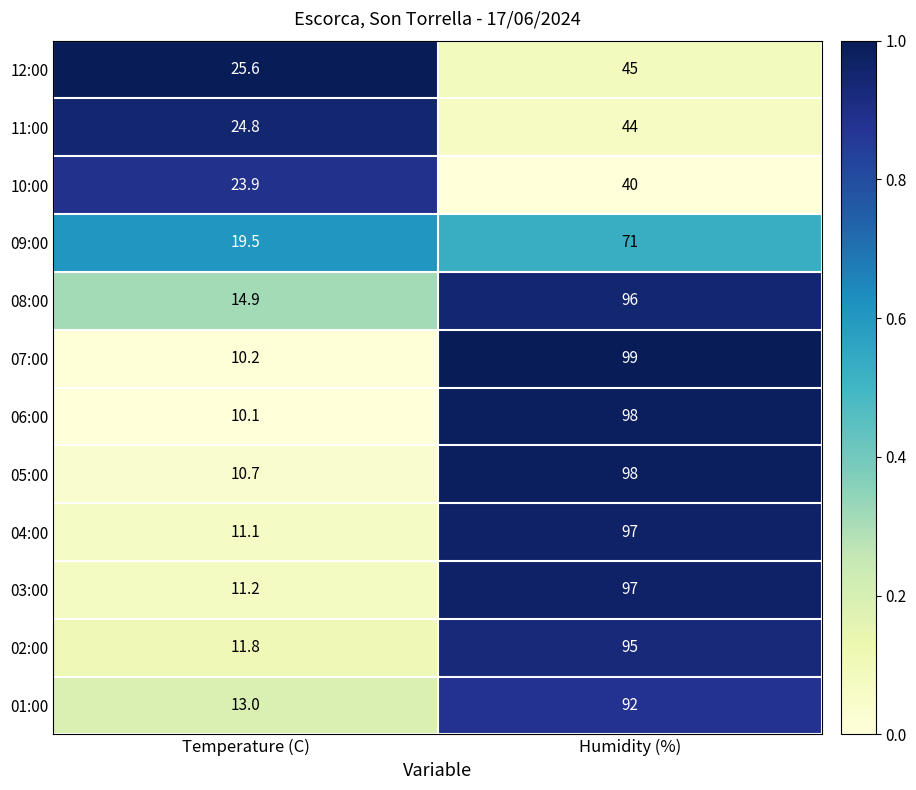

At which category is the sum across all series the highest?

Humidity (%)